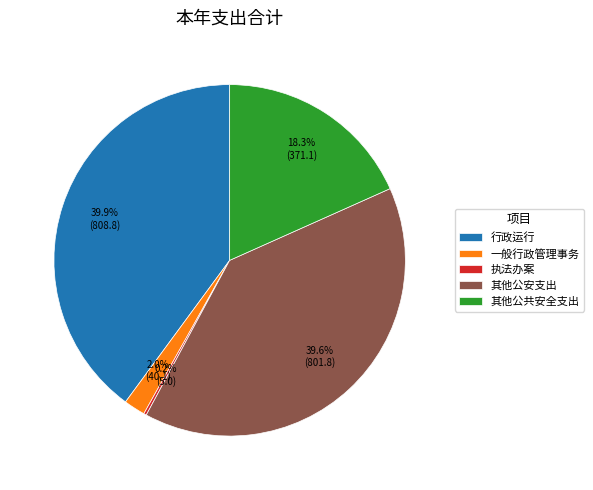

Between 其他公共安全支出 and 一般行政管理事务, which is larger?

其他公共安全支出